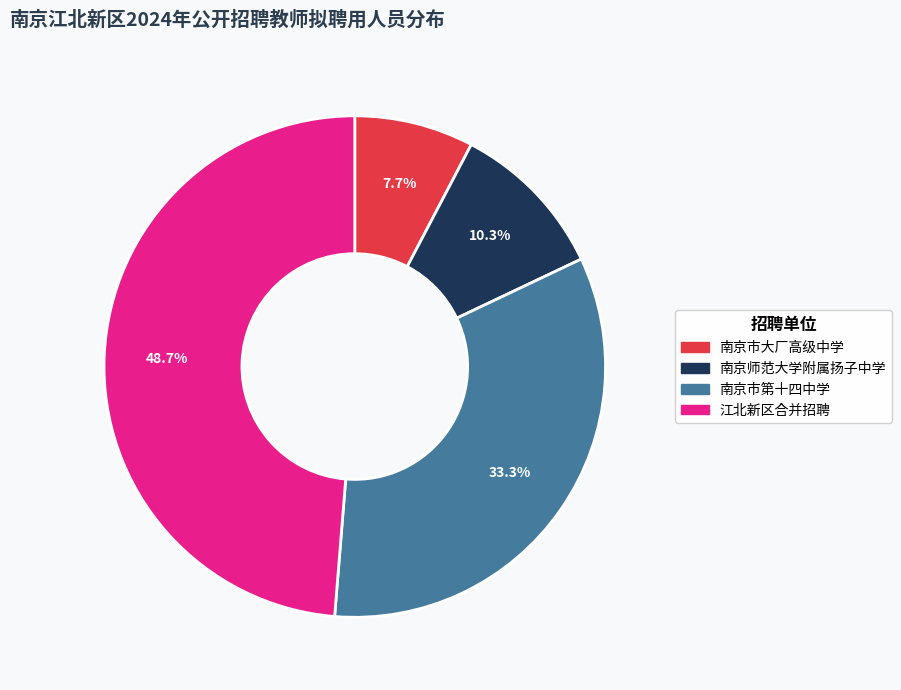

To the nearest percent, what is the combined percentage of 南京师范大学附属扬子中学 and 南京市大厂高级中学?

18%